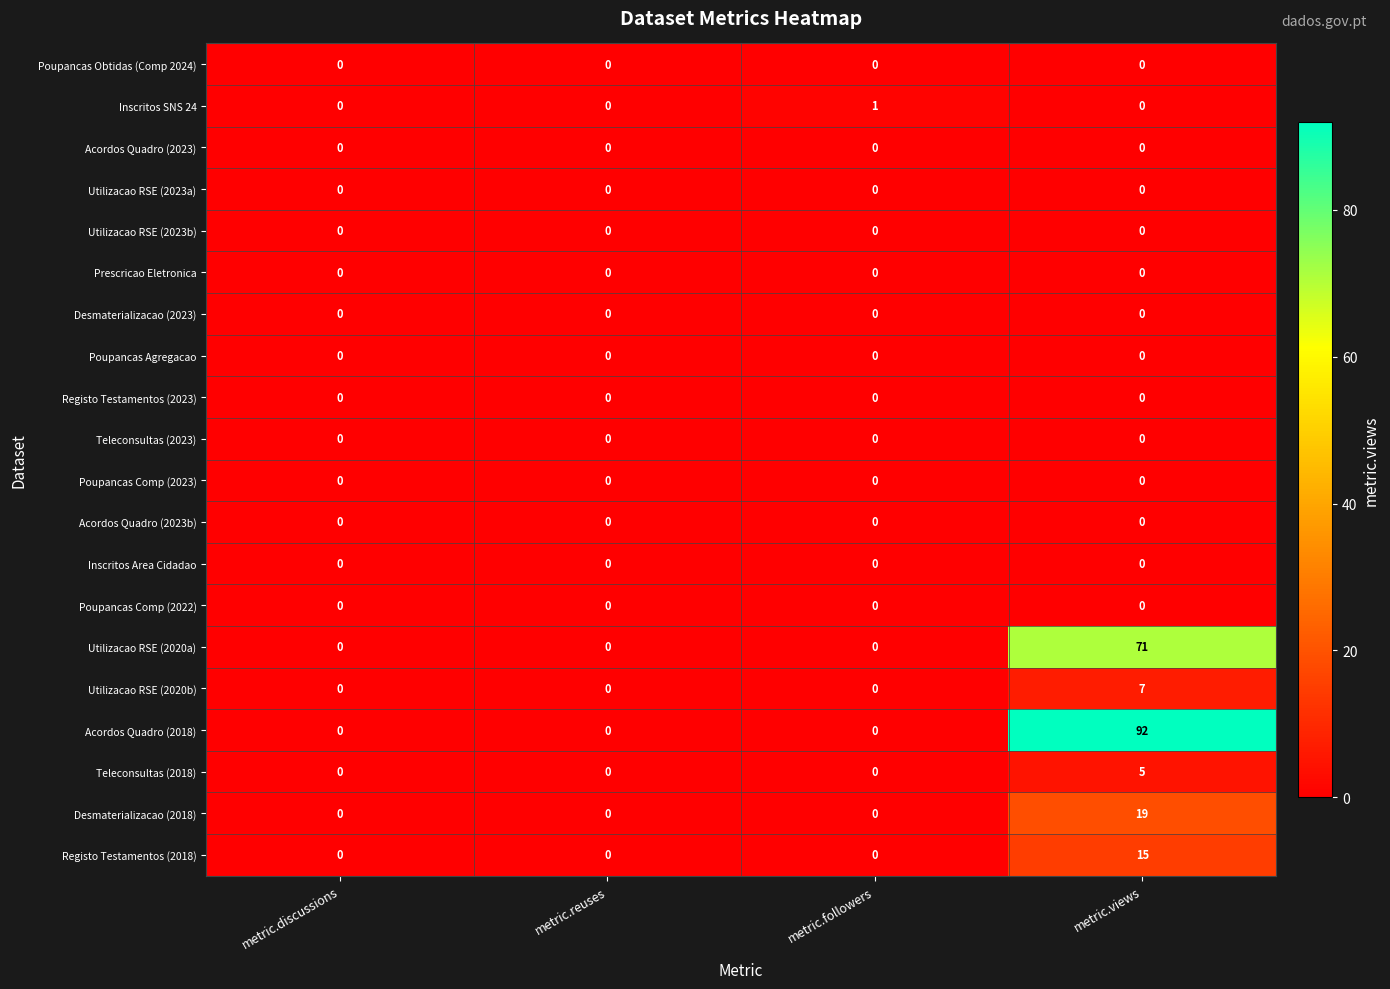

At how many categories does at least one series exceed 42?

1